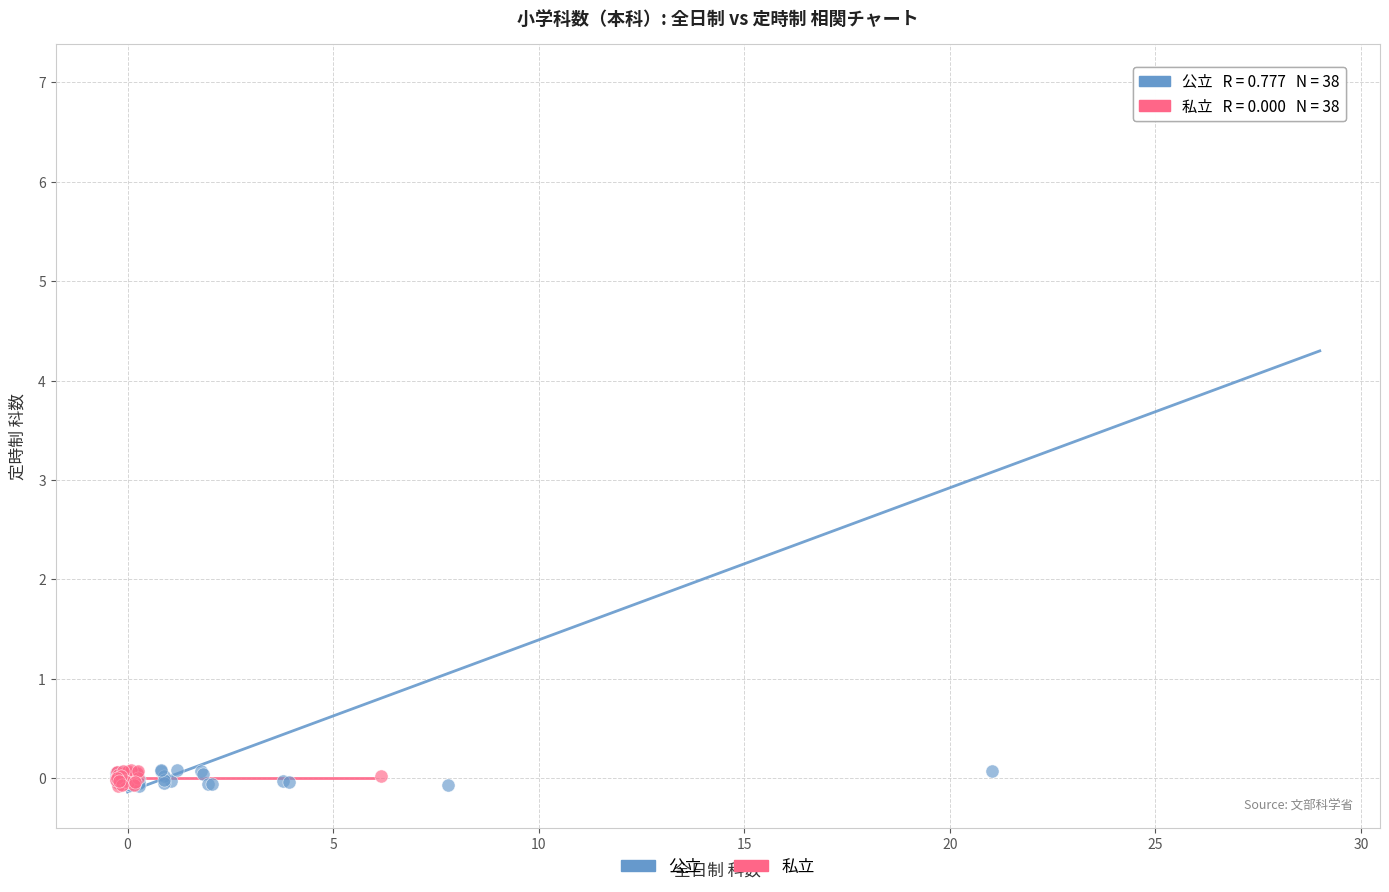

What are all the series names shown in the legend?

公立, 私立